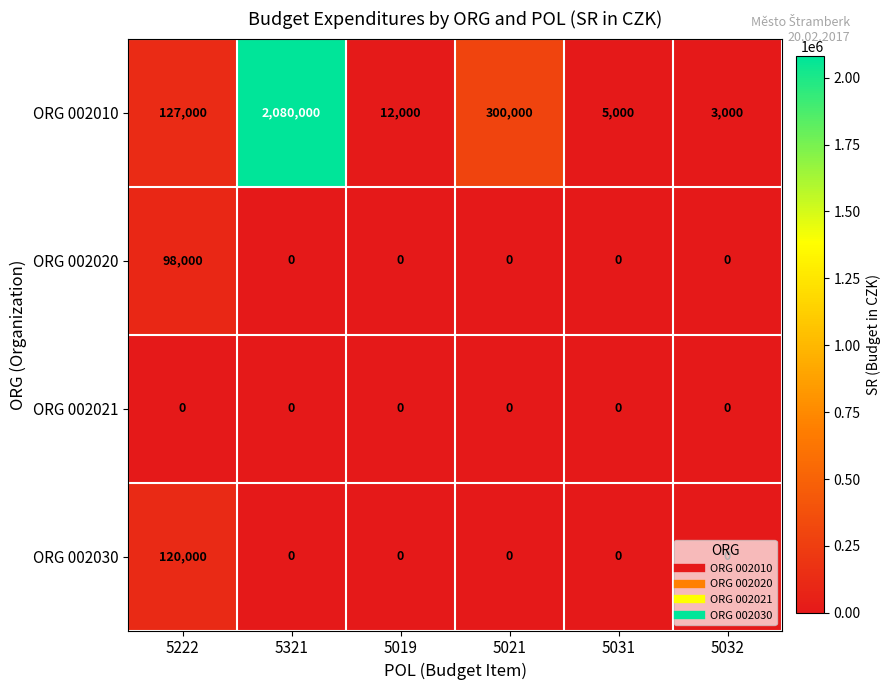

What is the maximum value for ORG 002020?

98000